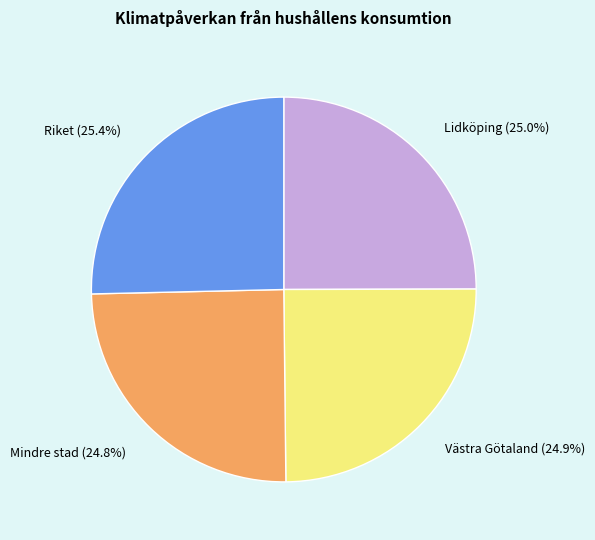

How many segments does this pie chart have?

4